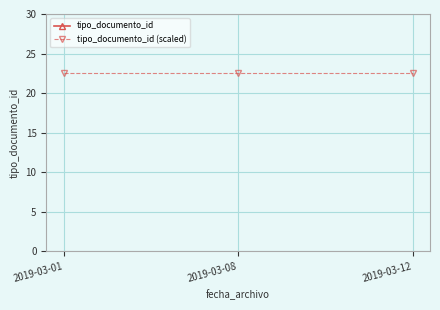

Does the chart display data point markers on the line(s)?

Yes